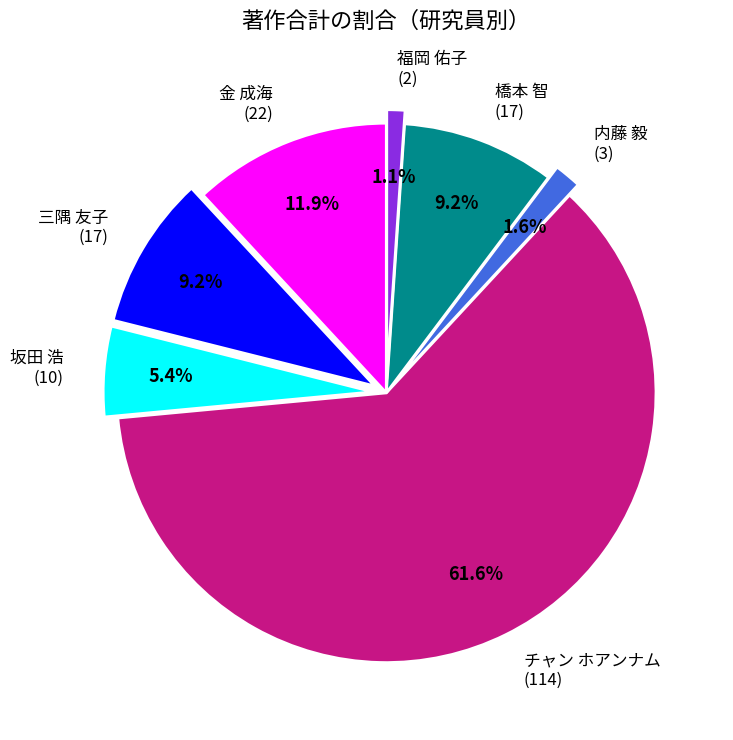

Between 福岡 佑子 (2) and 坂田 浩 (10), which is larger?

坂田 浩 (10)